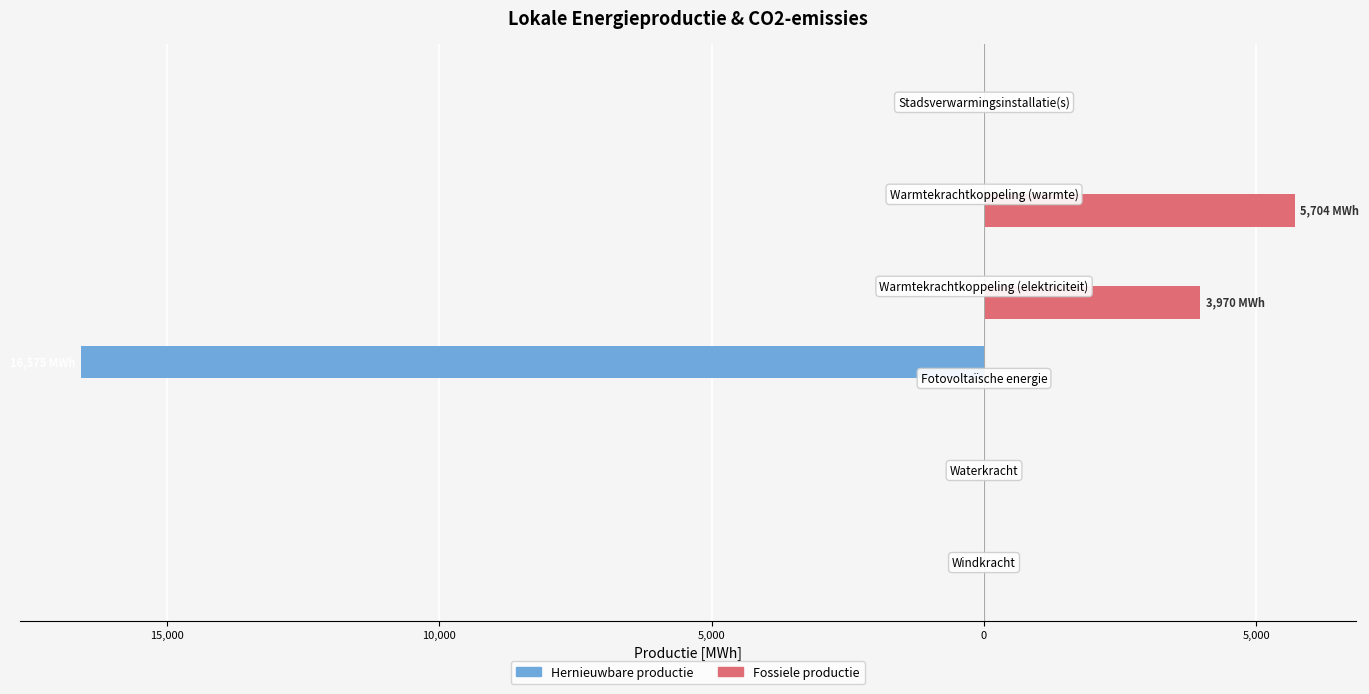

What are all the series names shown in the legend?

Hernieuwbare productie, Fossiele productie